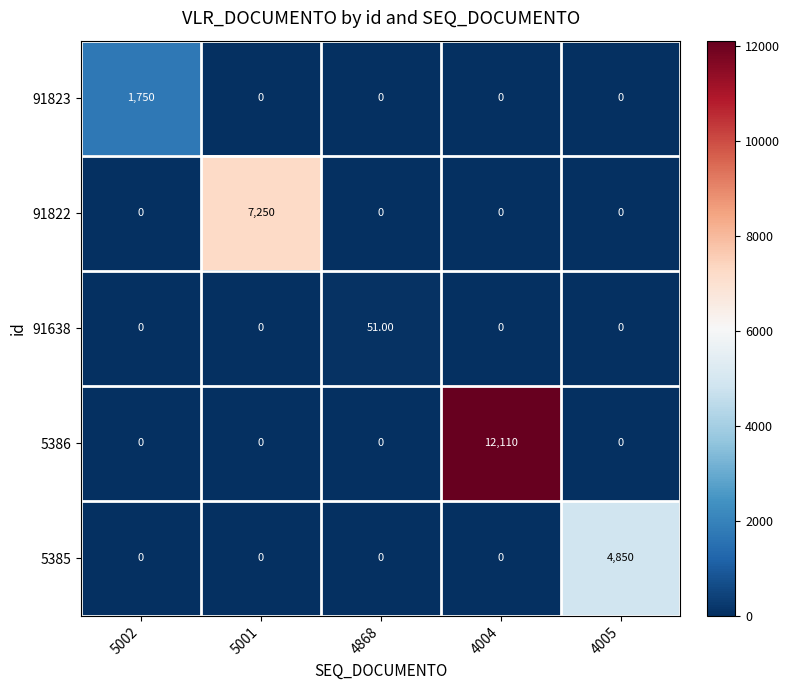

Between 5002 and 5001, which series saw the biggest shift?

91822